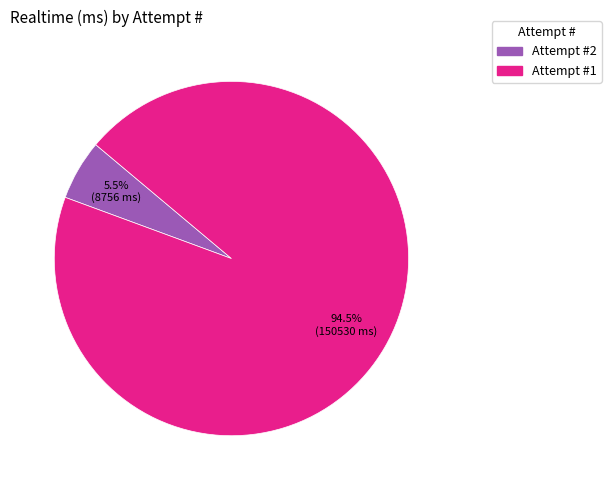

Which category has the smallest portion of the pie?

Attempt #2